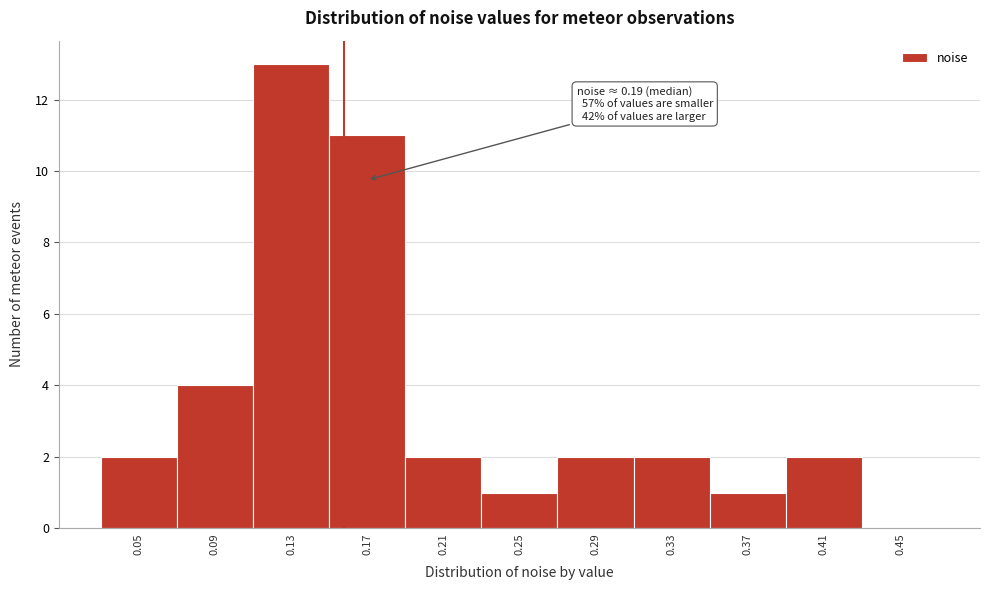

Reading left to right, transcribe all the data shown in this chart.

0.05=2	0.09=4	0.13=13	0.17=11	0.21=2	0.25=1	0.29=2	0.33=2	0.37=1	0.41=2	0.45=0